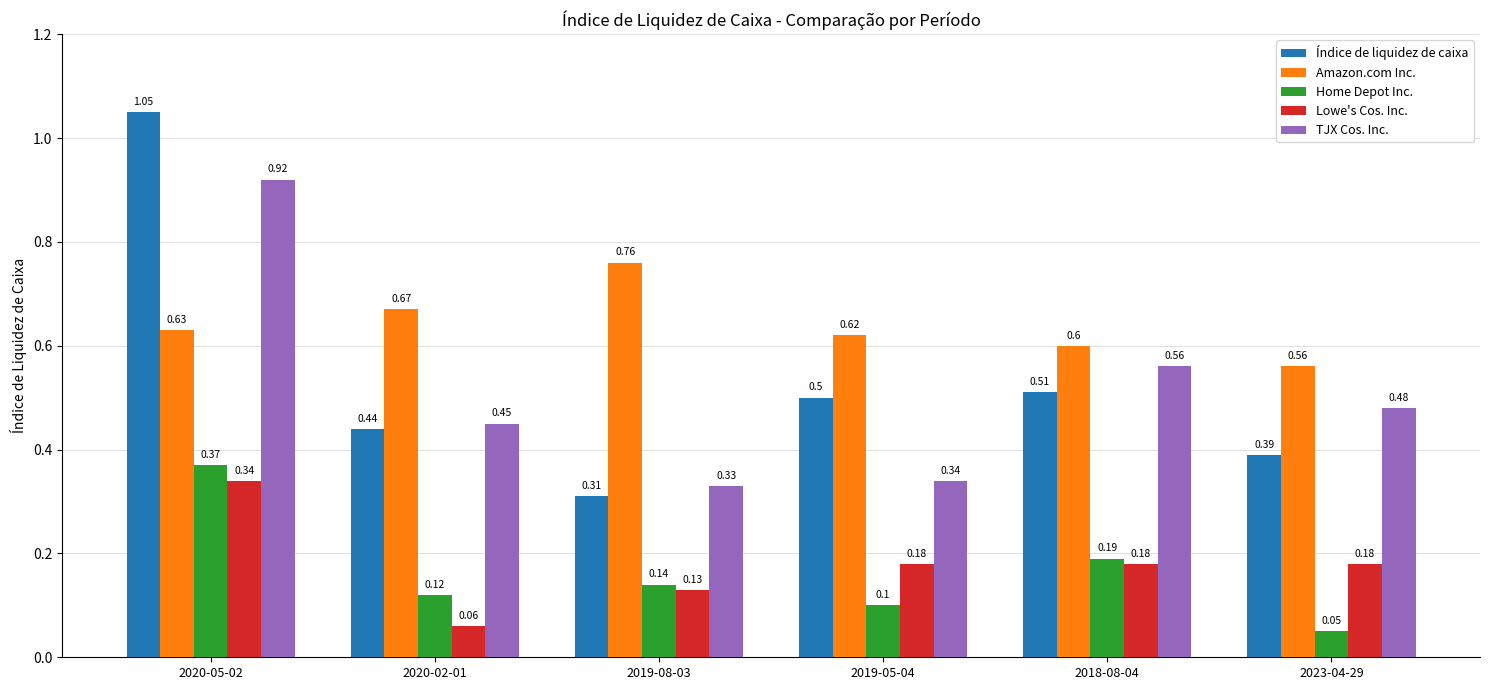

Rank the series by their maximum value, from highest to lowest.

Índice de liquidez de caixa, TJX Cos. Inc., Amazon.com Inc., Home Depot Inc., Lowe's Cos. Inc.